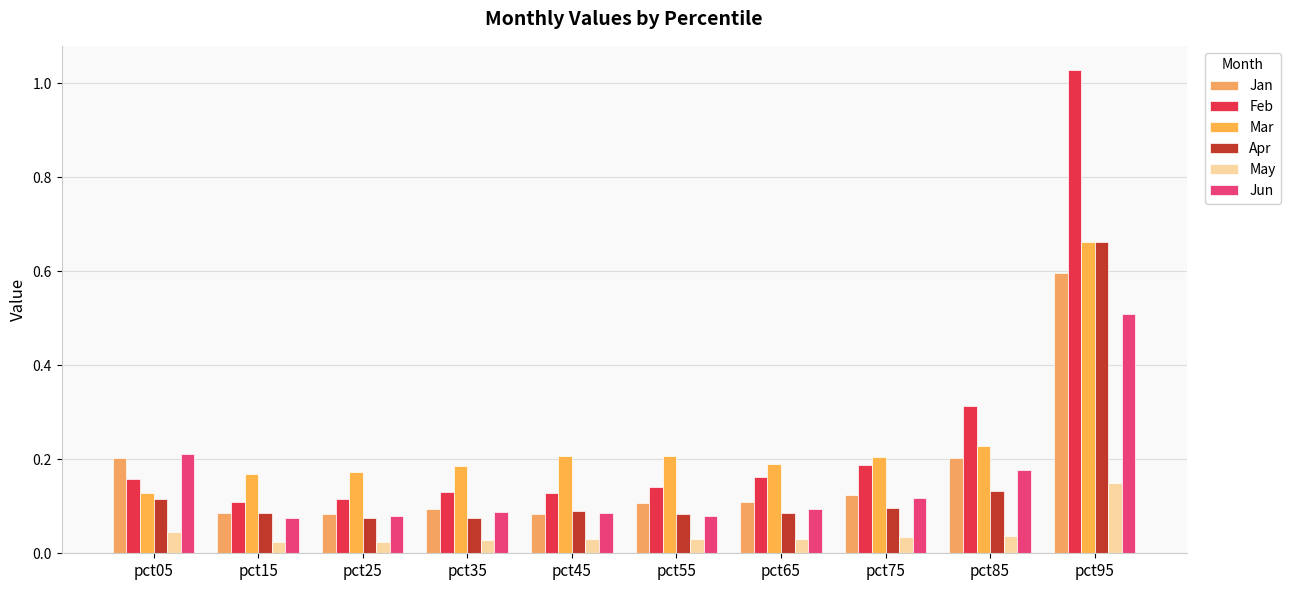

Reading left to right, list all the values displayed in this chart.

Jan: pct05=0.2	pct15=0.1	pct25=0.1	pct35=0.1	pct45=0.1	pct55=0.1	pct65=0.1	pct75=0.1	pct85=0.2	pct95=0.6
Feb: pct05=0.2	pct15=0.1	pct25=0.1	pct35=0.1	pct45=0.1	pct55=0.1	pct65=0.2	pct75=0.2	pct85=0.3	pct95=1.0
Mar: pct05=0.1	pct15=0.2	pct25=0.2	pct35=0.2	pct45=0.2	pct55=0.2	pct65=0.2	pct75=0.2	pct85=0.2	pct95=0.7
Apr: pct05=0.1	pct15=0.1	pct25=0.1	pct35=0.1	pct45=0.1	pct55=0.1	pct65=0.1	pct75=0.1	pct85=0.1	pct95=0.7
May: pct05=0.0	pct15=0.0	pct25=0.0	pct35=0.0	pct45=0.0	pct55=0.0	pct65=0.0	pct75=0.0	pct85=0.0	pct95=0.2
Jun: pct05=0.2	pct15=0.1	pct25=0.1	pct35=0.1	pct45=0.1	pct55=0.1	pct65=0.1	pct75=0.1	pct85=0.2	pct95=0.5